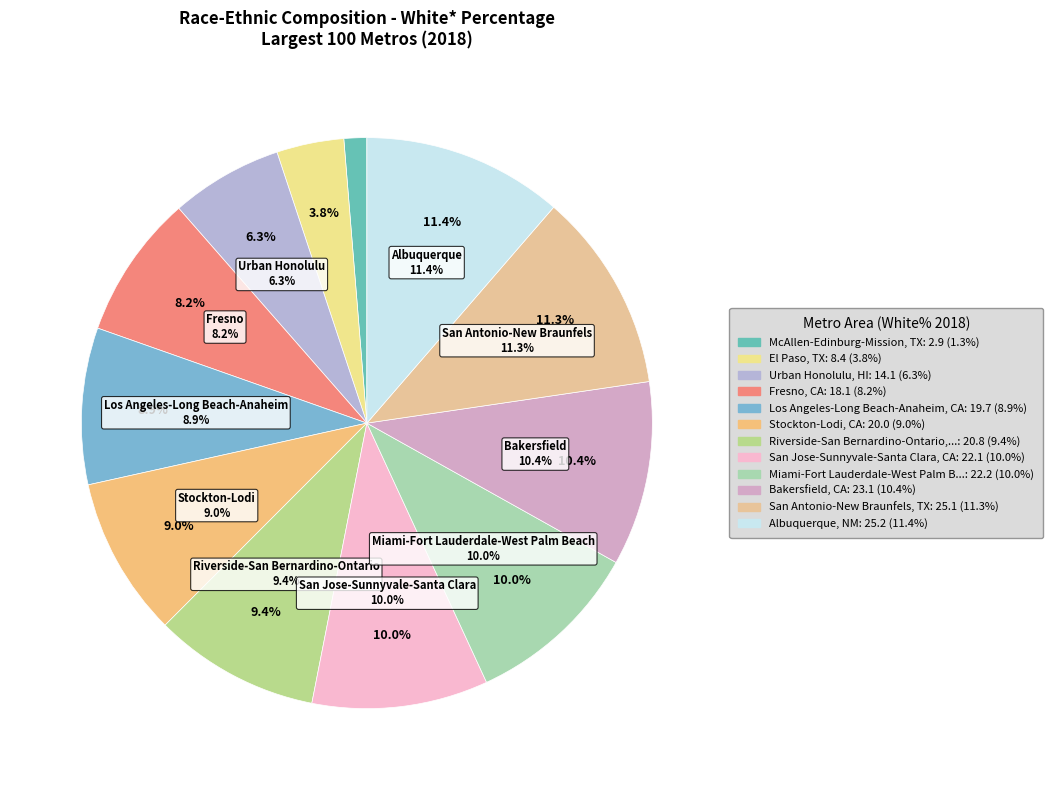

How many slices are in this pie chart?

12